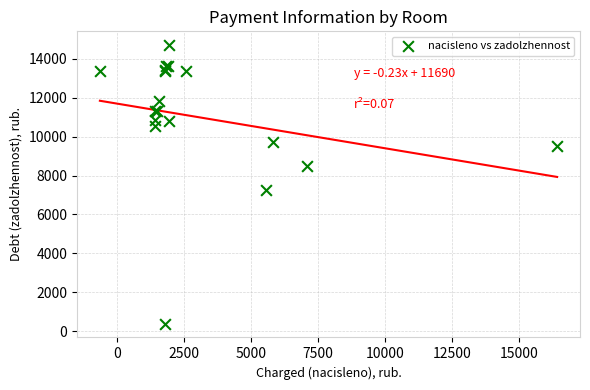

What Y value in the scatter plot is closest to 7543?

7241.8